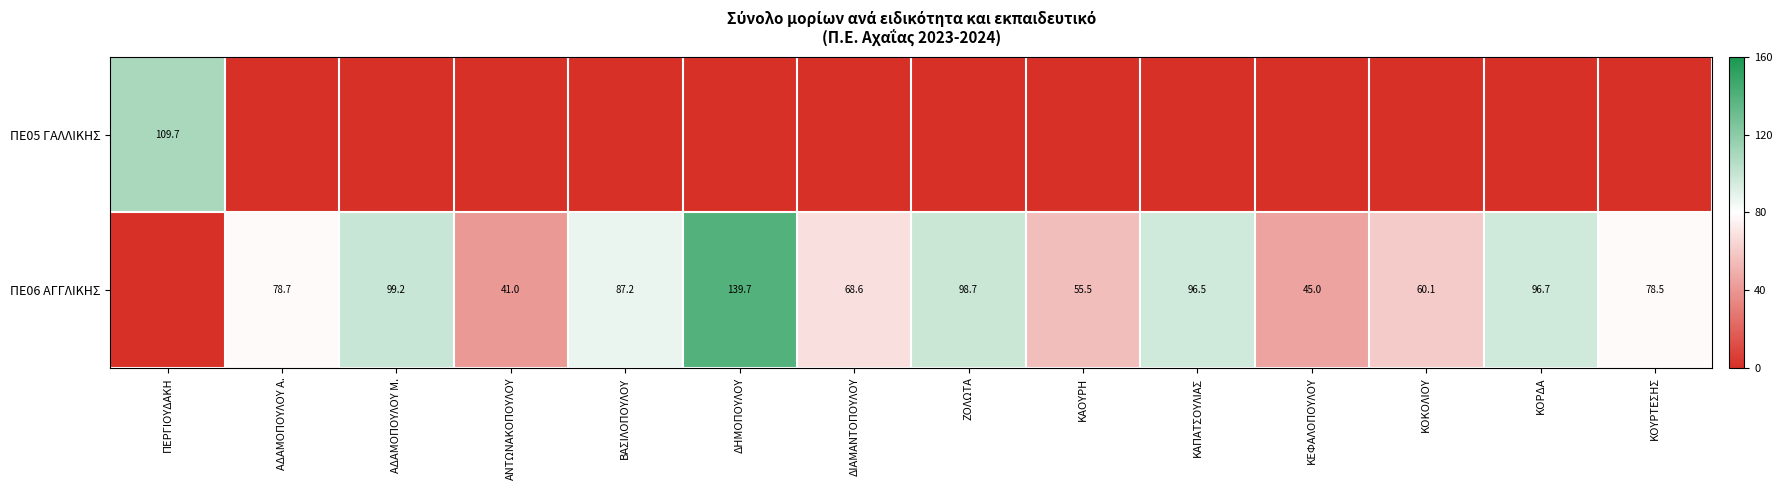

How many categories are shown in the chart?

14